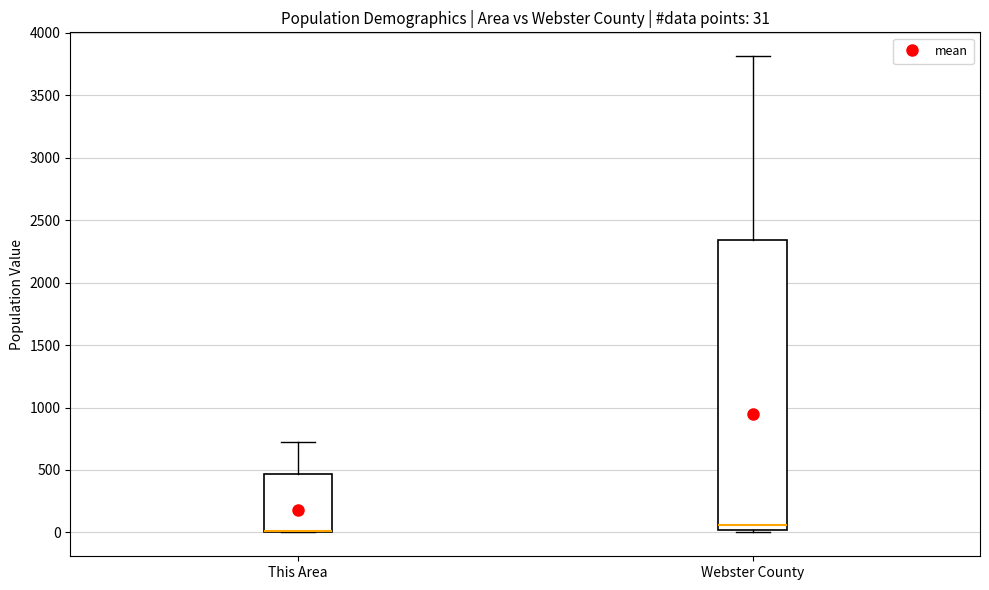

Which box is the tallest, from its lower edge to its upper edge?

Webster County